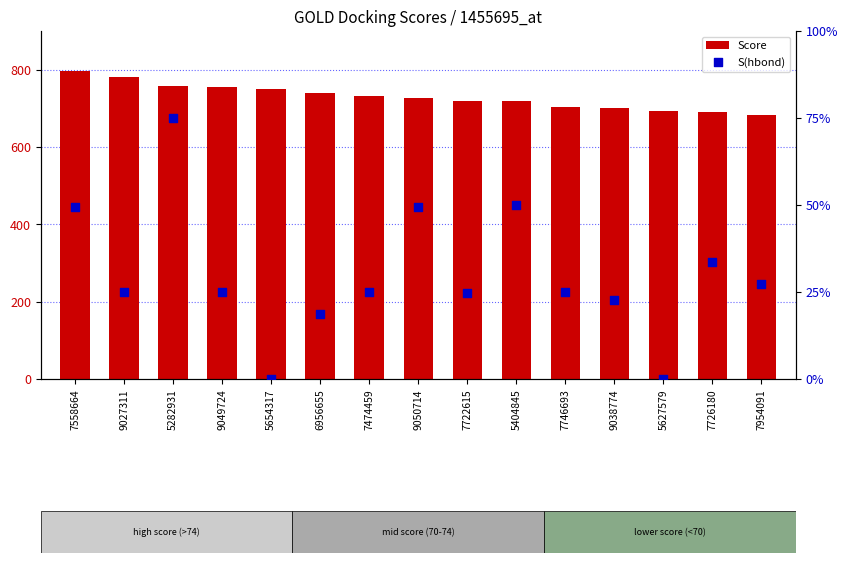

Which series has the largest total across all categories?

Score